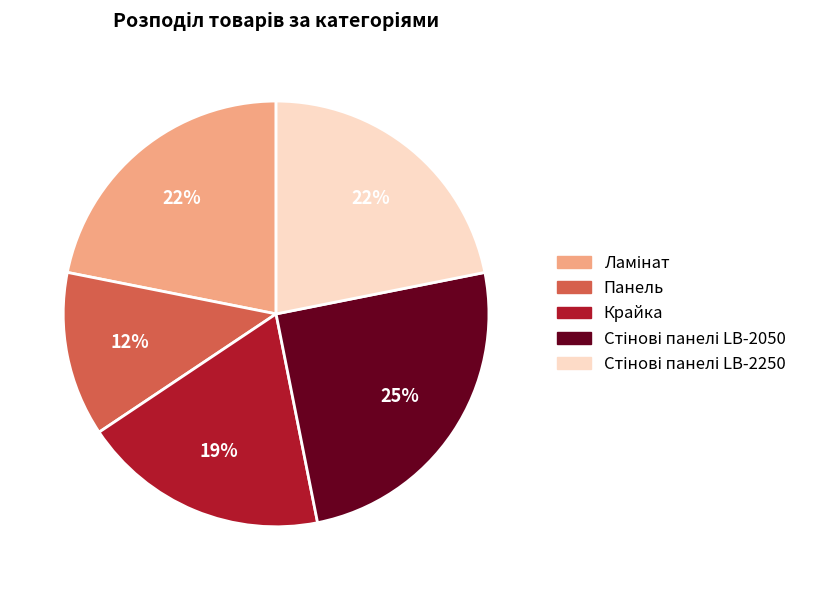

To the nearest percent, what is the average slice percentage?

20%